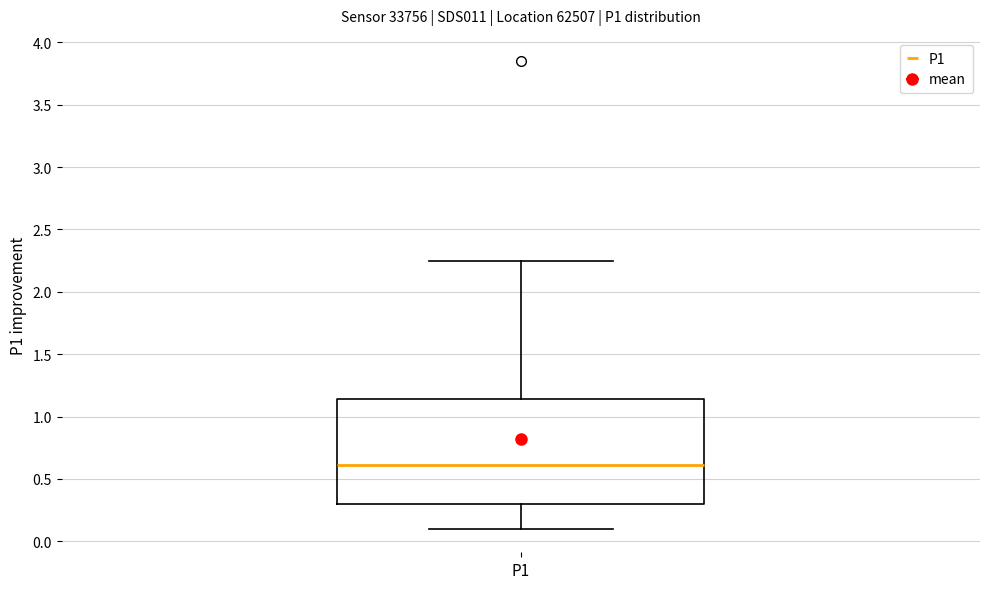

Transcribe this box plot: give where the median line is, the range the box spans, and where the two whiskers end, as read against the y-axis. The values are not printed on the chart, so give them approximately, as read against the axis.

median 0.60, box 0.30 to 1.15, whiskers 0.10 to 2.25